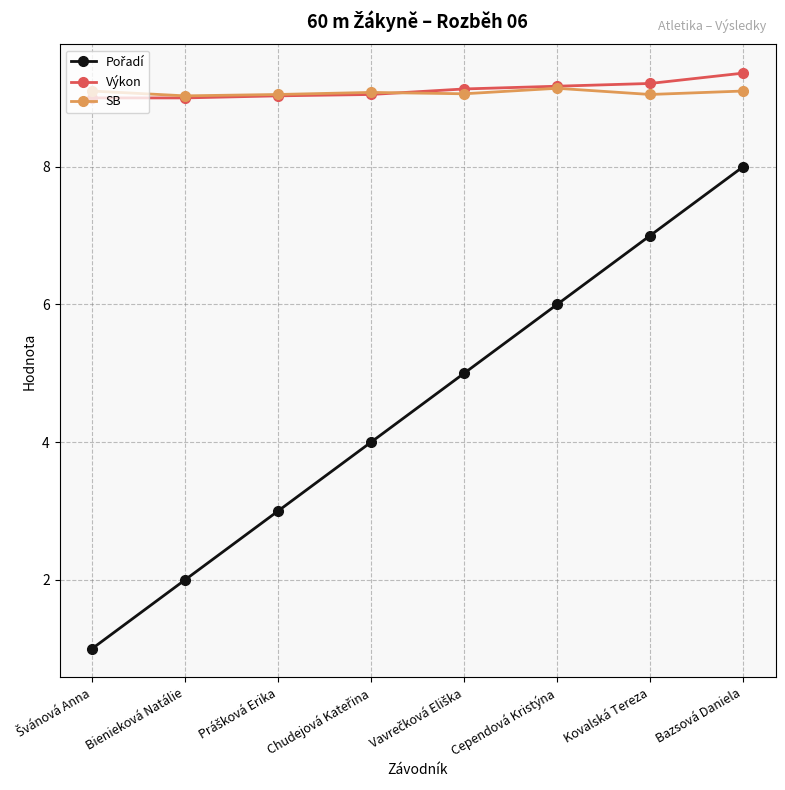

What is the maximum value shown in the chart?

9.4